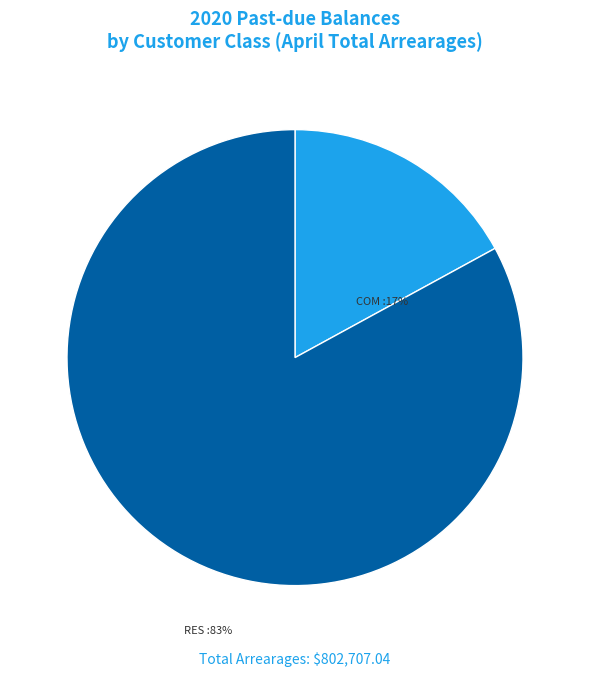

To the nearest percent, what is the difference between the largest and smallest slice percentages?

66%